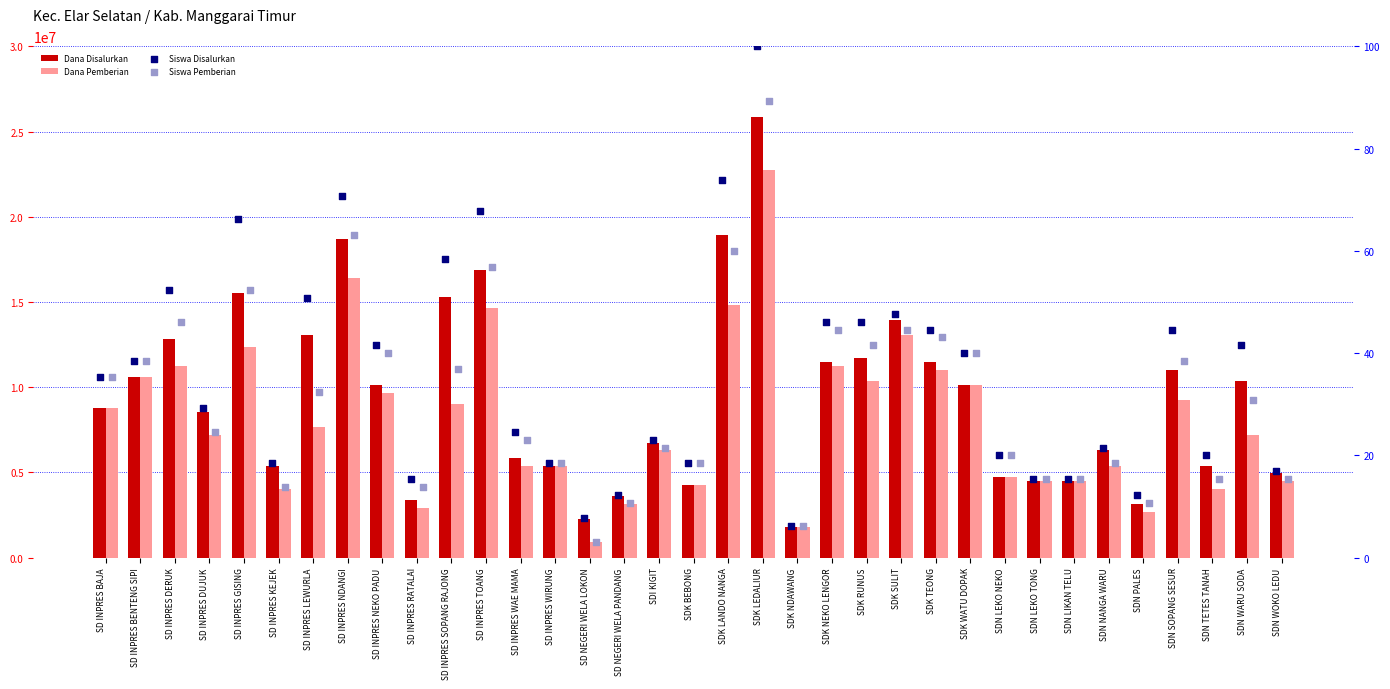

At how many categories does at least one series exceed 13948050?

7